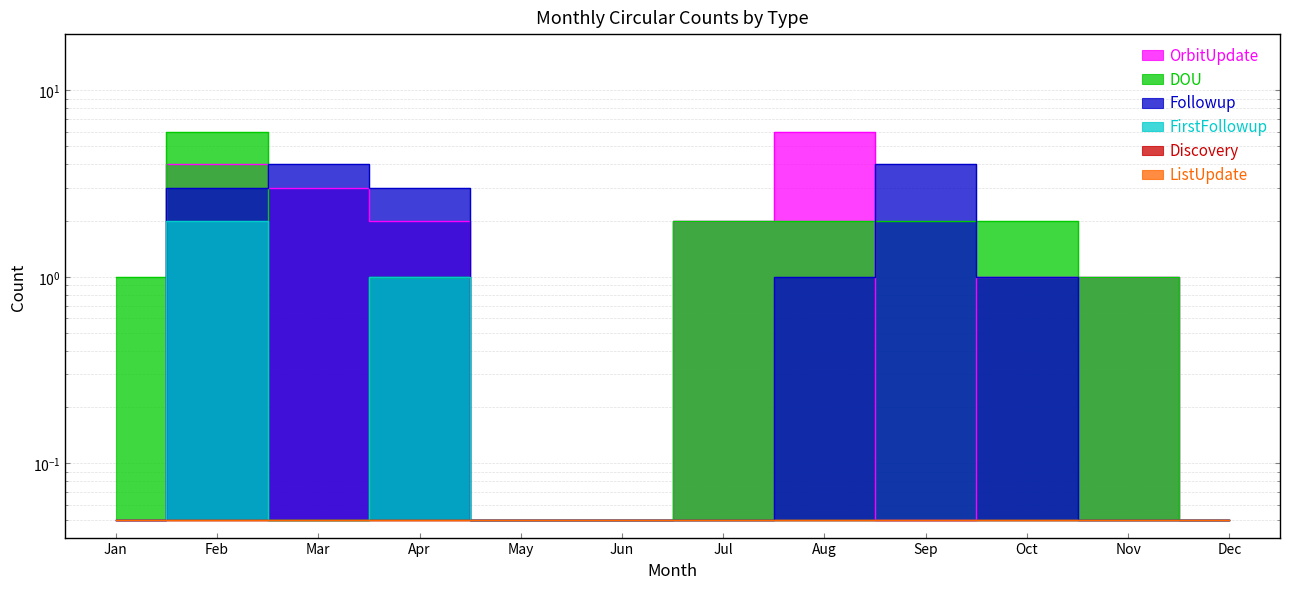

True or false: Followup and FirstFollowup cross at least once.

False